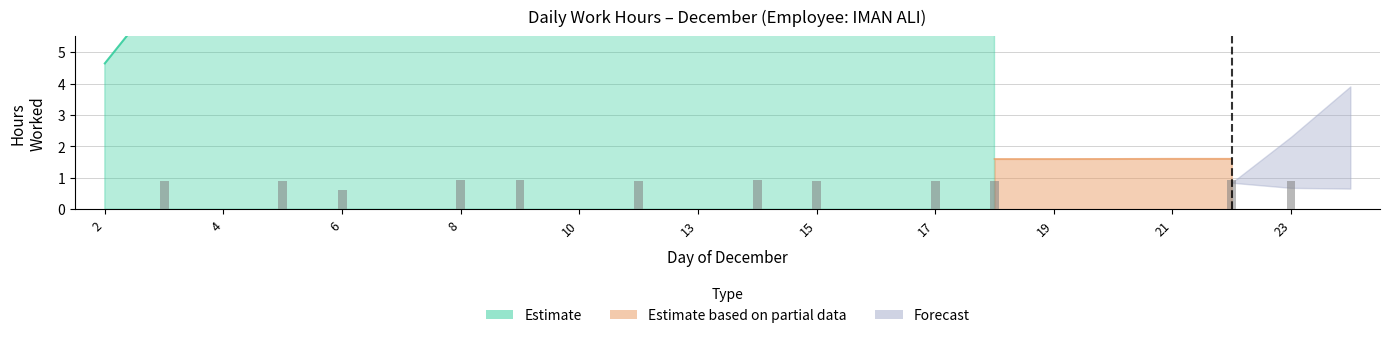

What are all the series names shown in the legend?

Estimate, Estimate based on partial data, Forecast